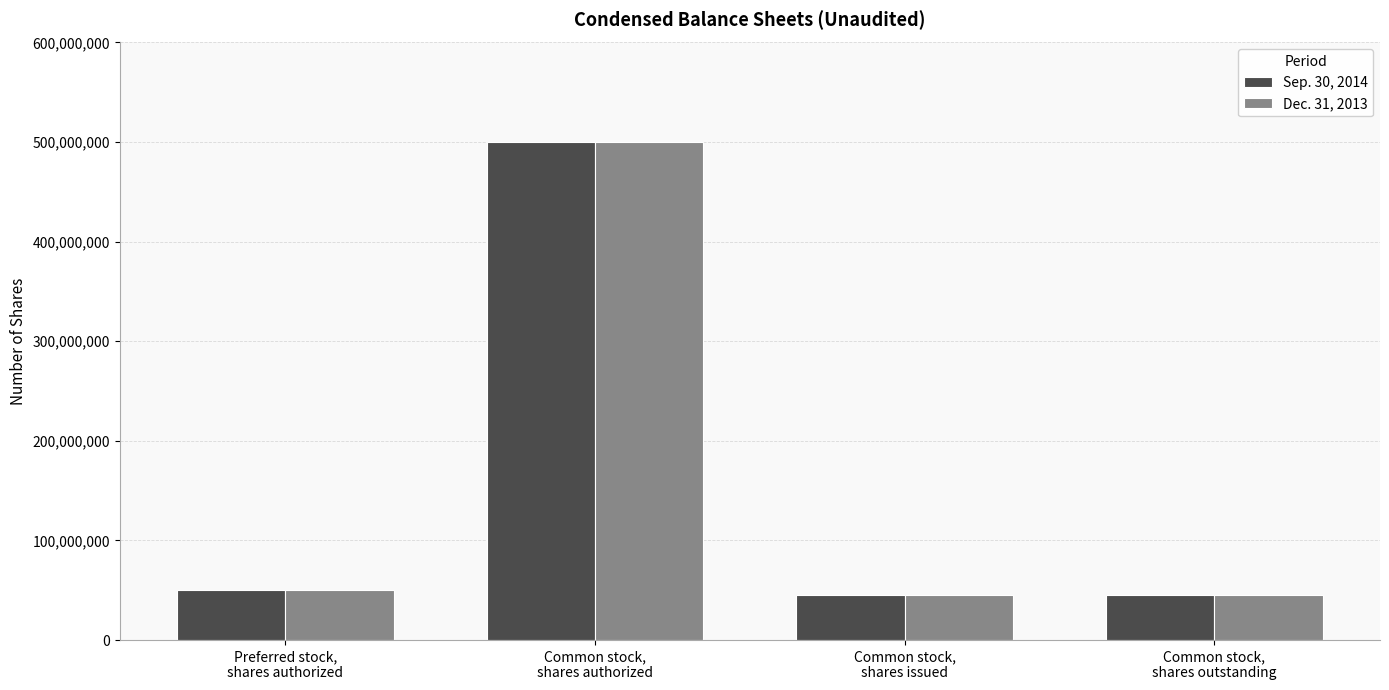

How many values in the Dec. 31, 2013 series are below 50000000?

2